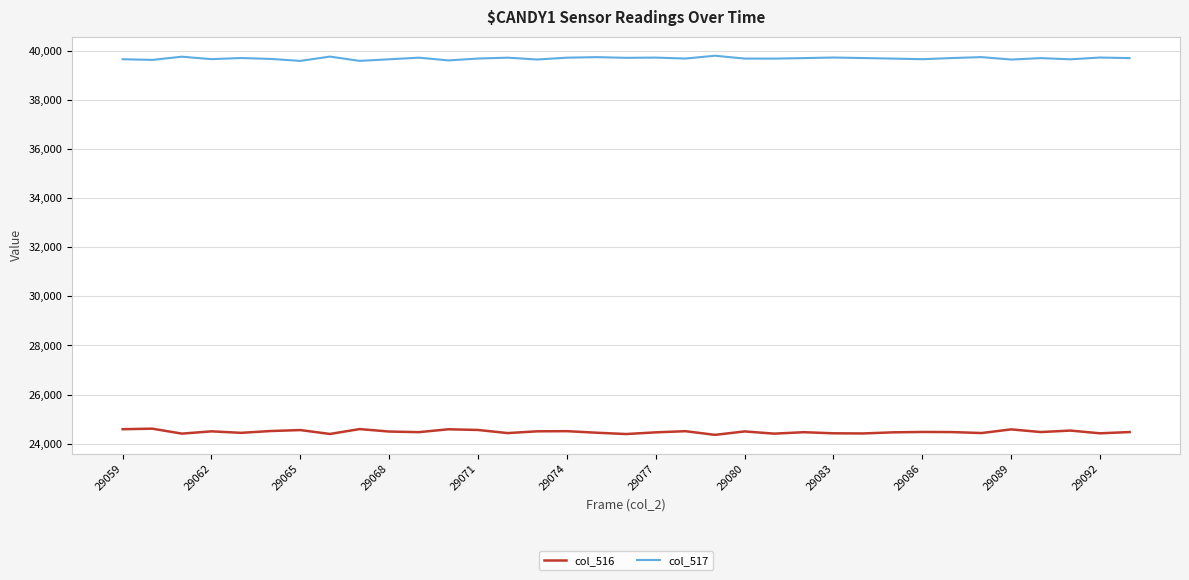

True or false: col_517 and col_516 cross at least once.

False